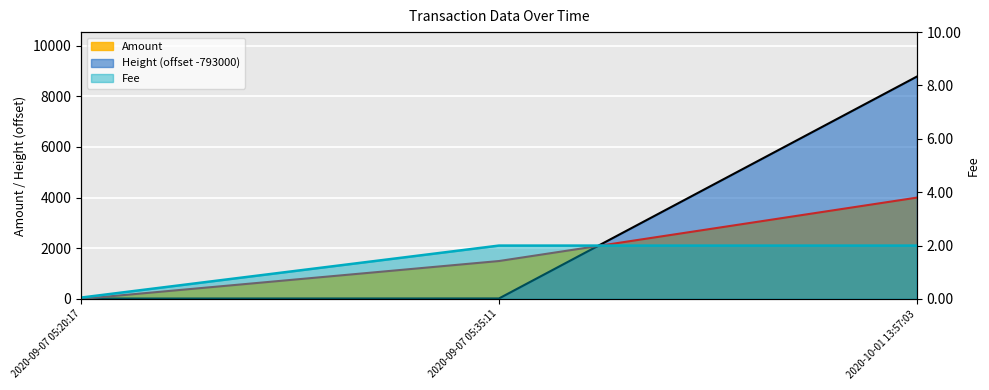

What is the label of the 1st point from the left?

2020-09-07 05:20:17